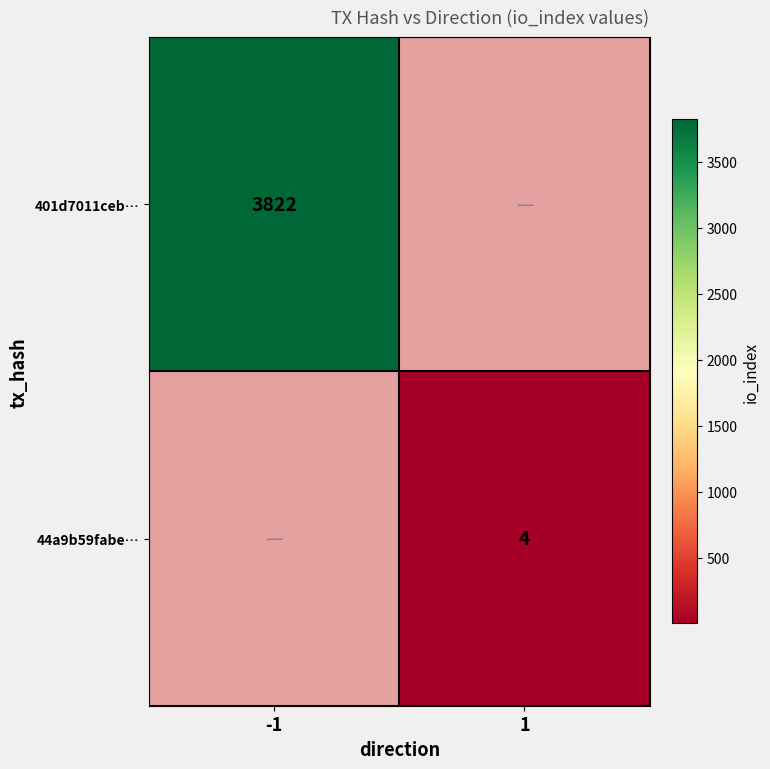

True or false: 401d7011ceb… has a value of 3822 at -1.

True